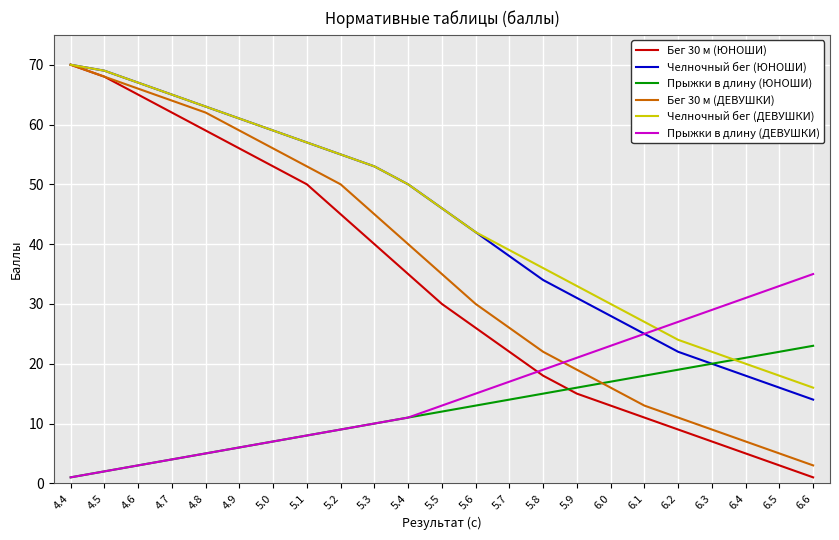

Which category has the highest value in the Бег 30 м (ЮНОШИ) series?

4.4